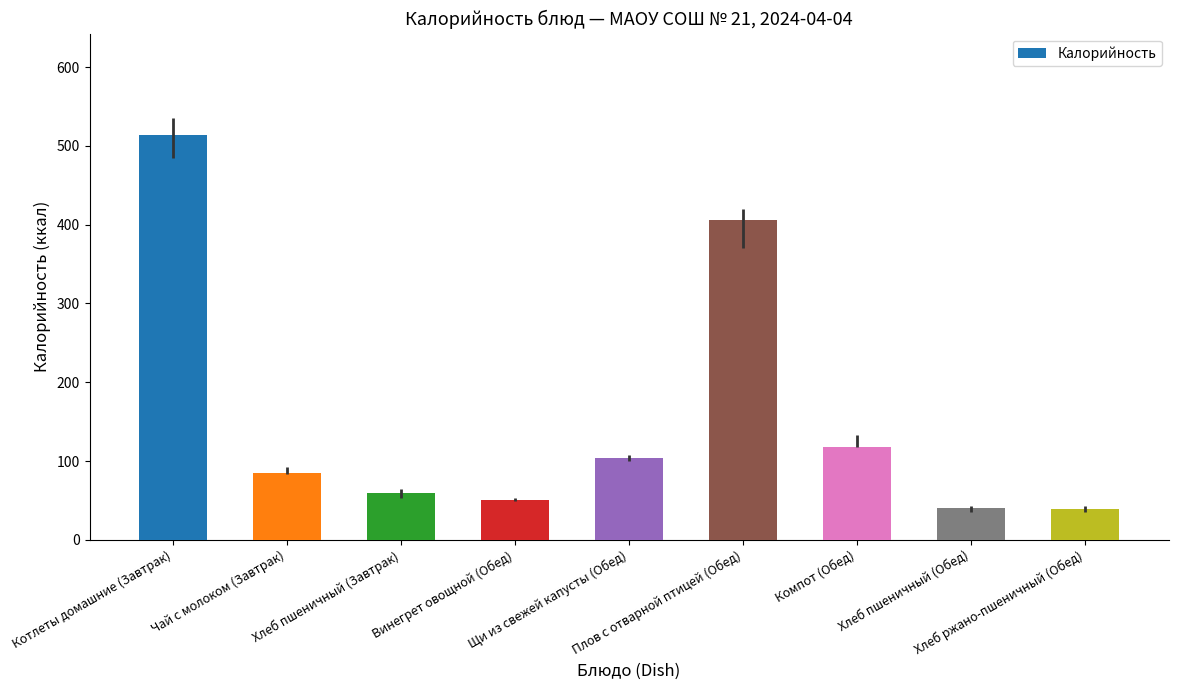

What is the label of the 5th bar from the right?

Щи из свежей капусты (Обед)